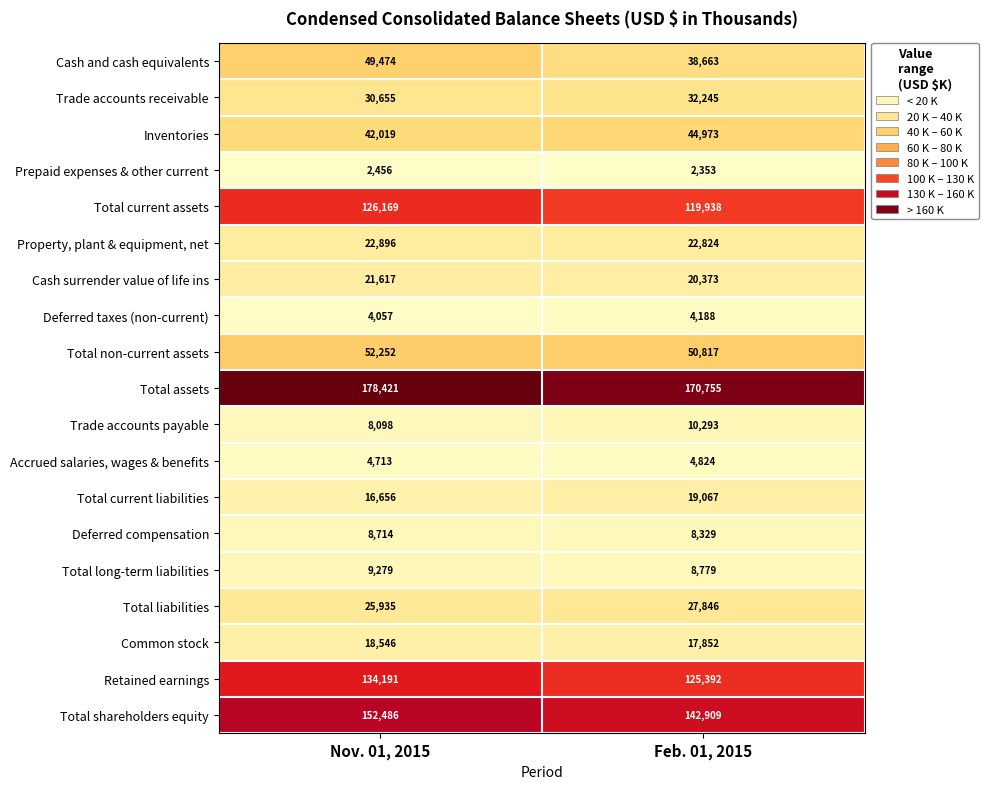

What is the greatest value displayed?

178421